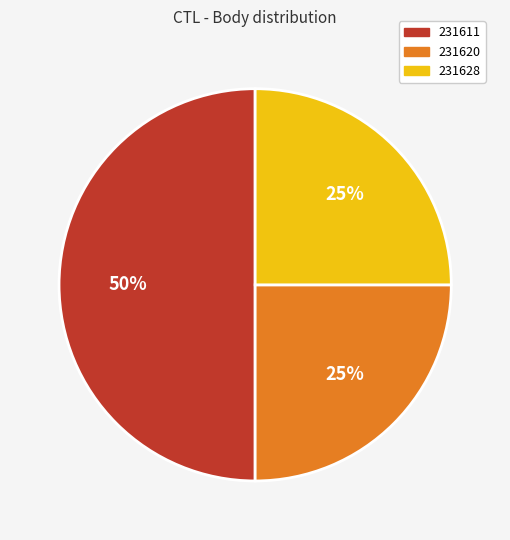

True or false: 231628 accounts for 25% of the total.

True